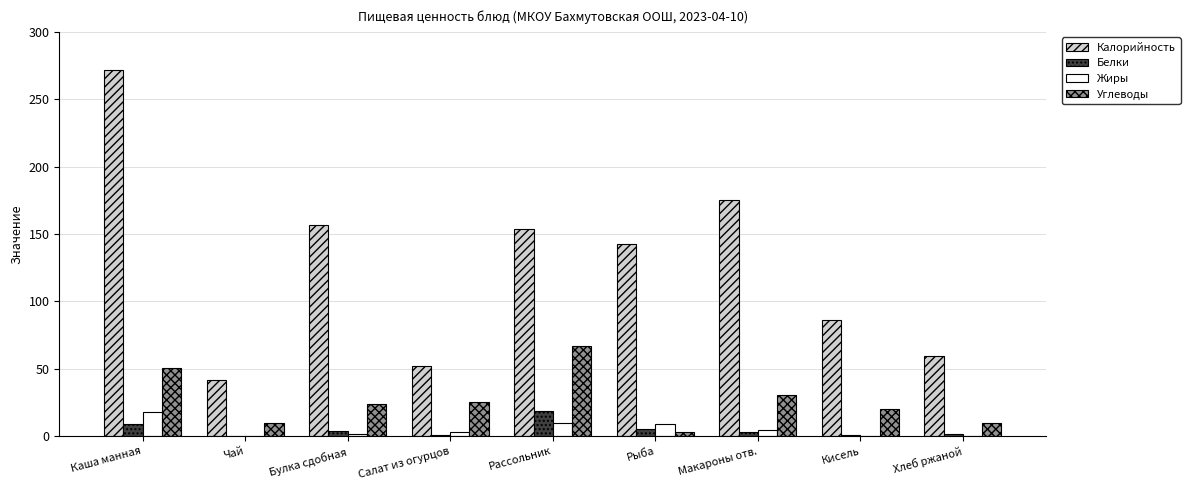

How many values in the Белки series exceed 3?

5